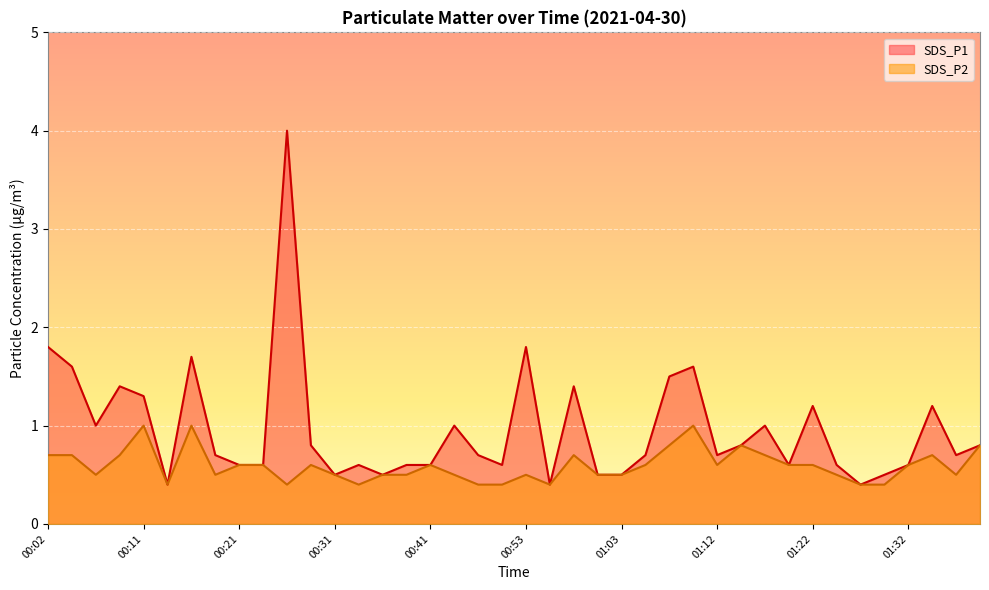

What is the spread (max minus min) of values at 01:12?

0.1